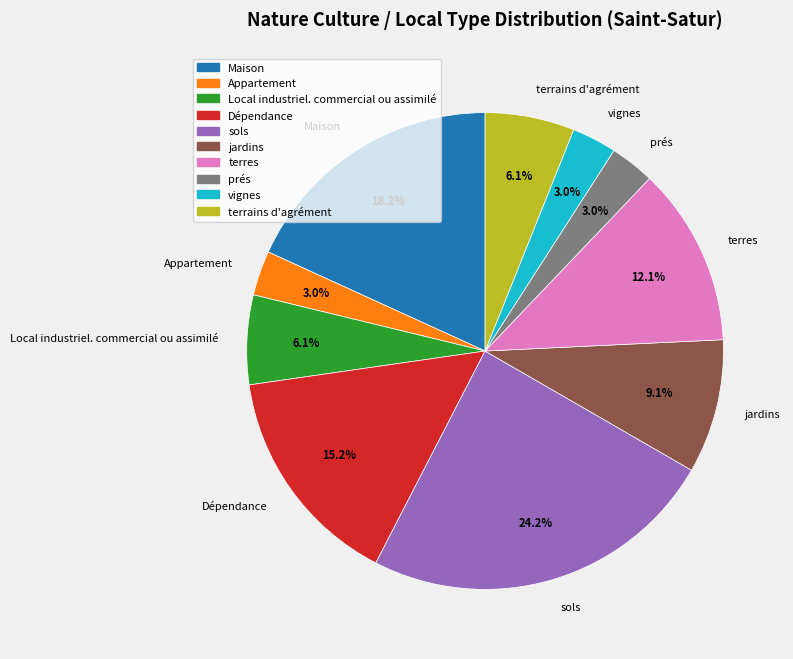

Is it true that Appartement is 13% of the pie?

False